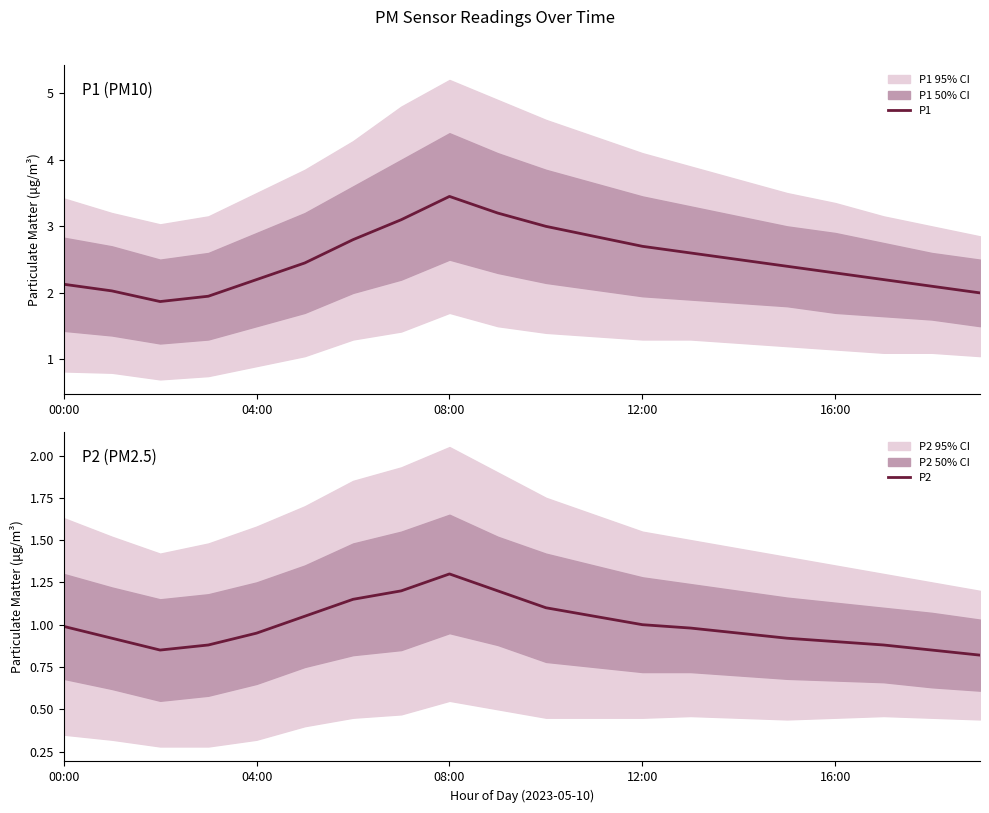

What is the maximum value for P2?

1.3